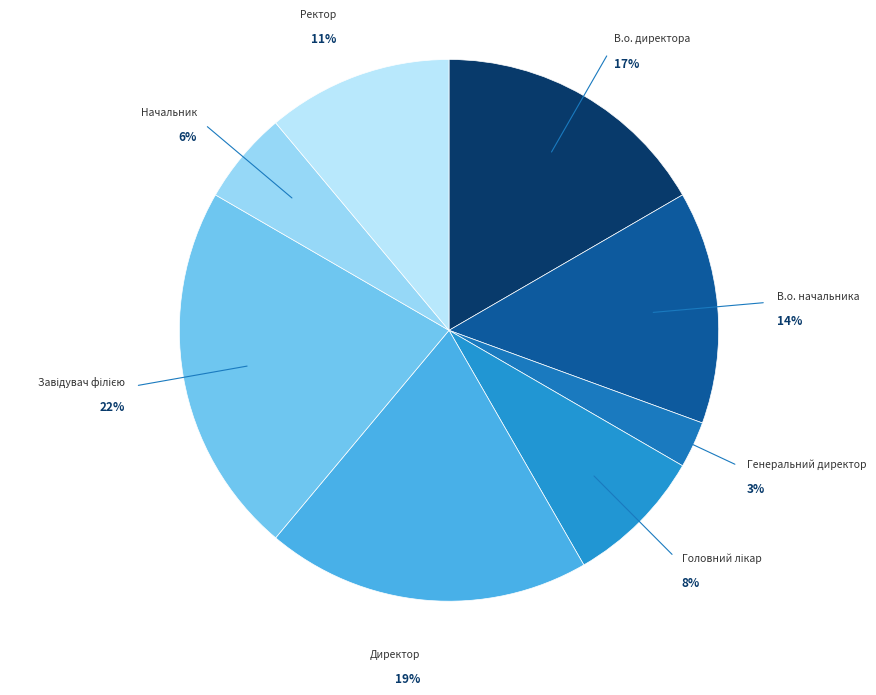

Which has a higher value, В.о. директора or Ректор?

В.о. директора